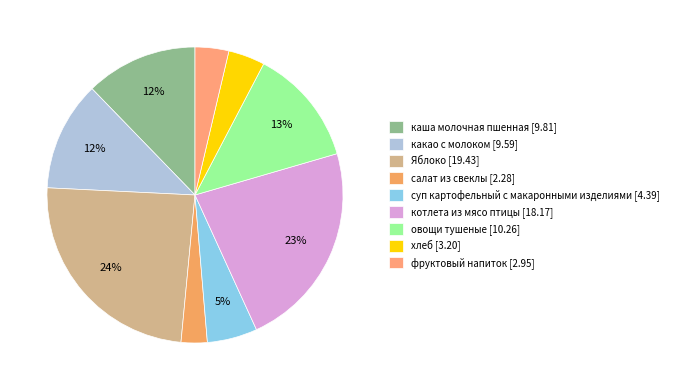

Is there any slice that represents more than half of the pie?

No